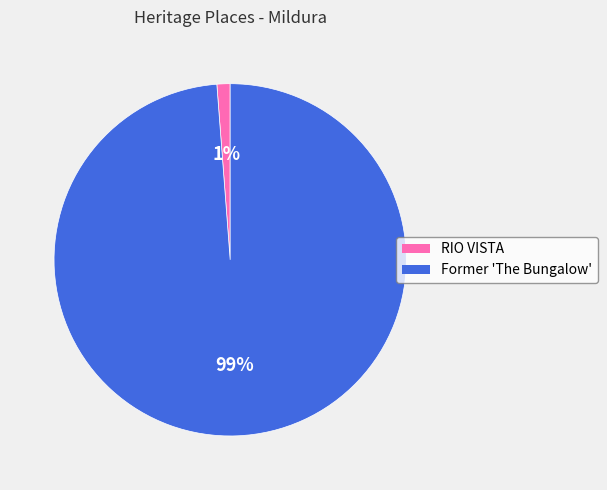

How many segments does this pie chart have?

2